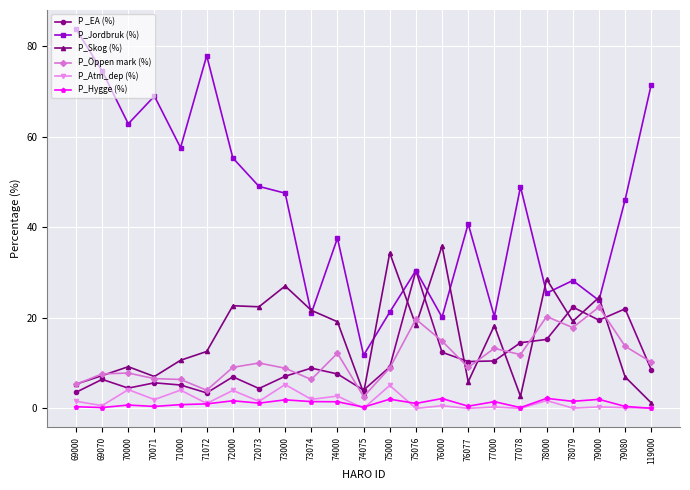

True or false: P_Skog (%) has a value of 56.2 at 76000.

False